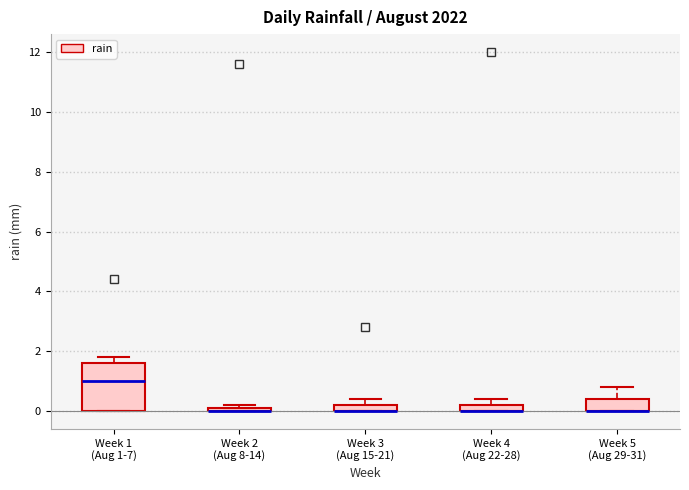

Where is the upper edge of the box for Week 4 (Aug 22-28) on the y-axis? The values are not printed on the chart, so give them approximately, as read against the axis.

0.2